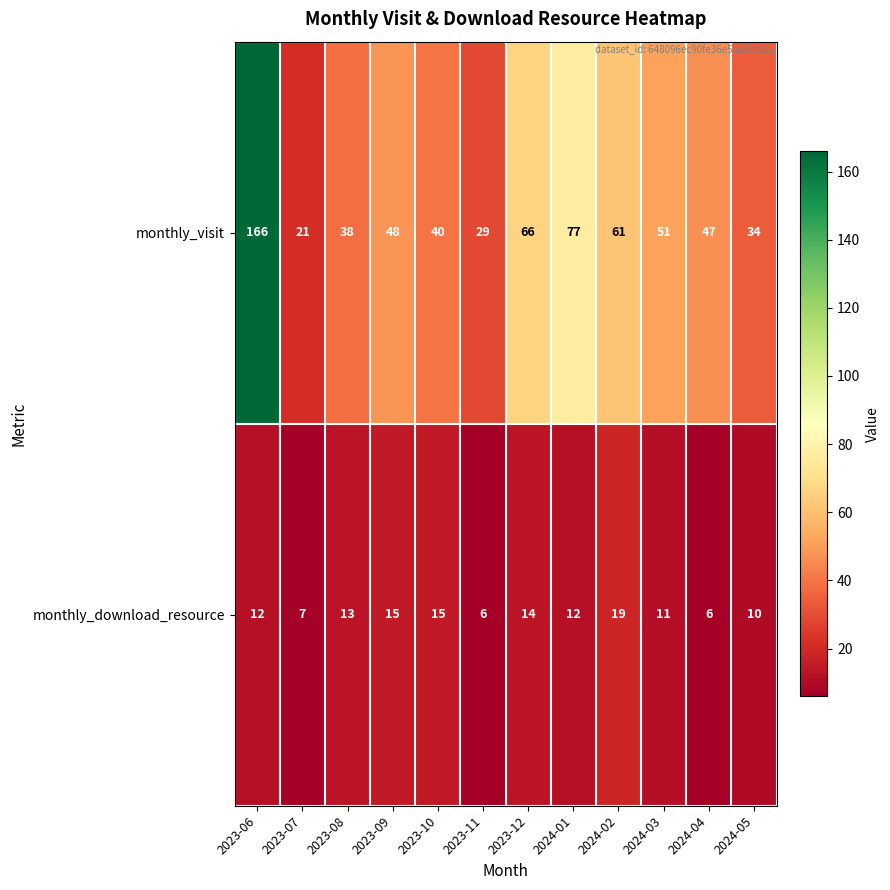

How many series are shown in this chart?

2